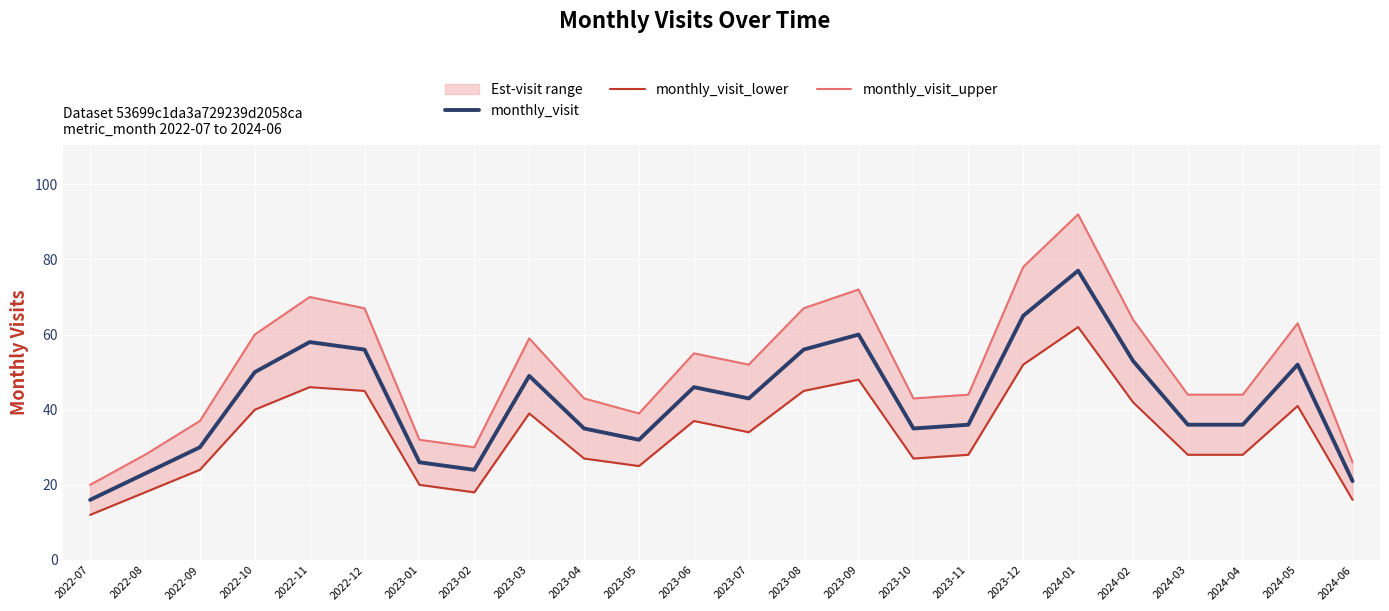

What is the total value across all series at 2022-08?

69